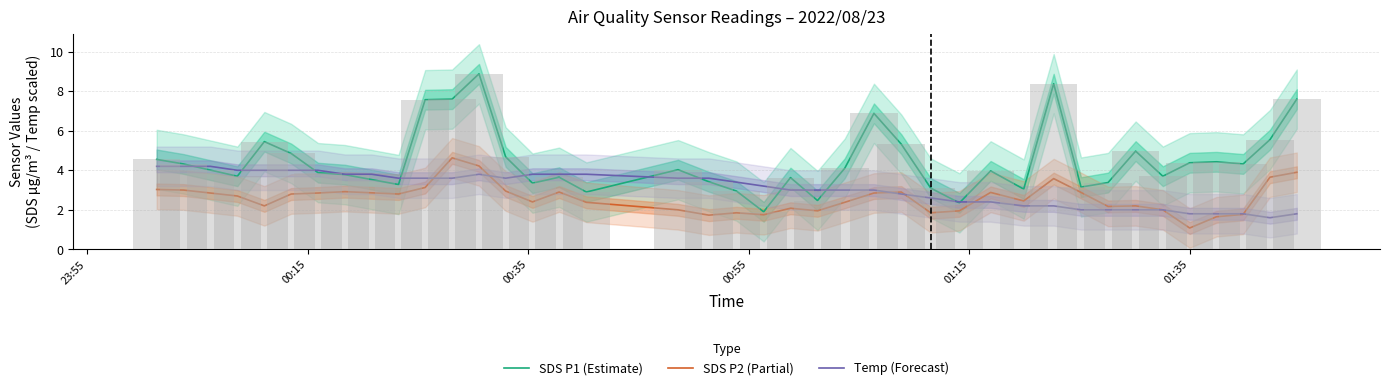

What position from the left is 23:55?

1